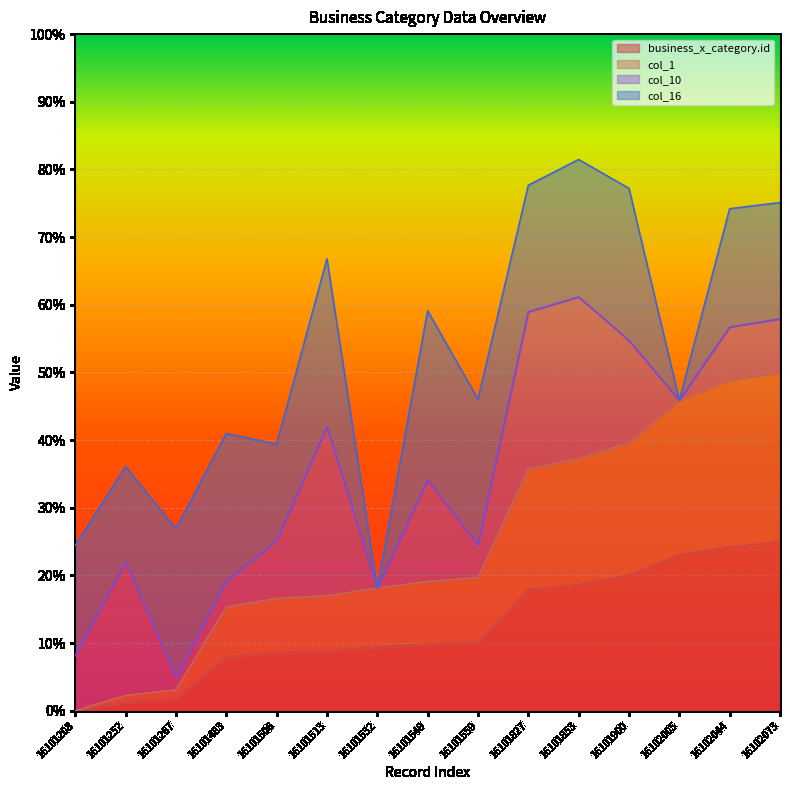

True or false: col_1 has a value of 0.2 at 16101513.

False